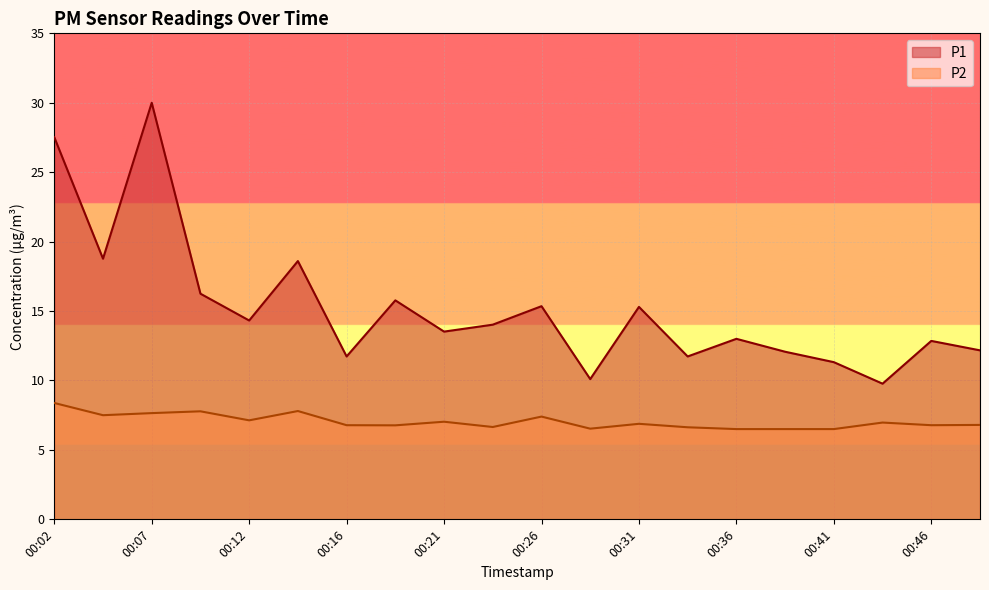

What is the value of the P2 point at the 15th from the left?

6.5